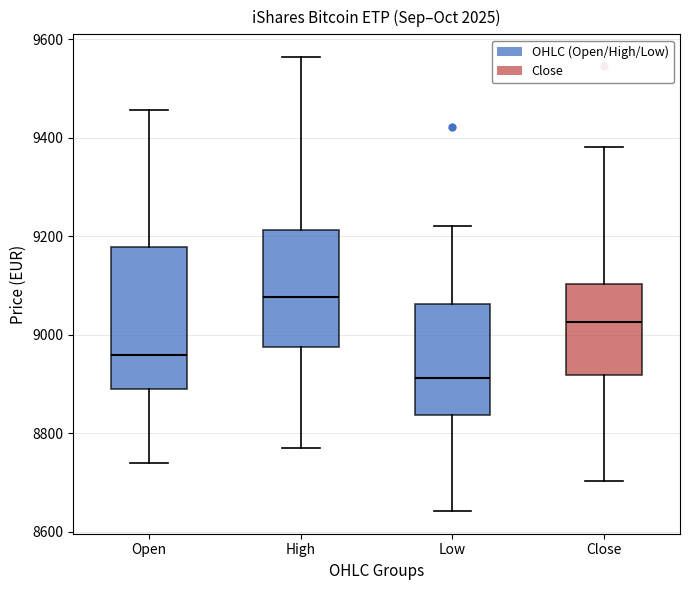

Reading left to right, transcribe this box plot: for each box, give where its median line is, the range the box spans, and where its two whiskers end, as read against the y-axis. The values are not printed on the chart, so give them approximately, as read against the axis.

Open: median 8960, box 8880 to 9180, whiskers 8740 to 9460
High: median 9080, box 8980 to 9220, whiskers 8780 to 9560
Low: median 8920, box 8840 to 9060, whiskers 8640 to 9220
Close: median 9020, box 8920 to 9100, whiskers 8700 to 9380